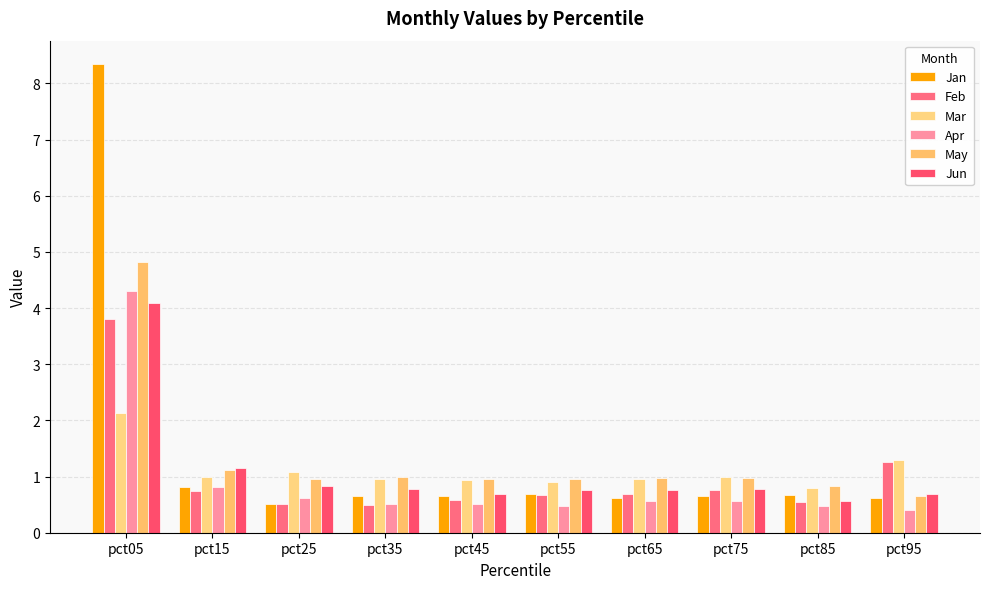

What is the smallest value displayed?

0.4